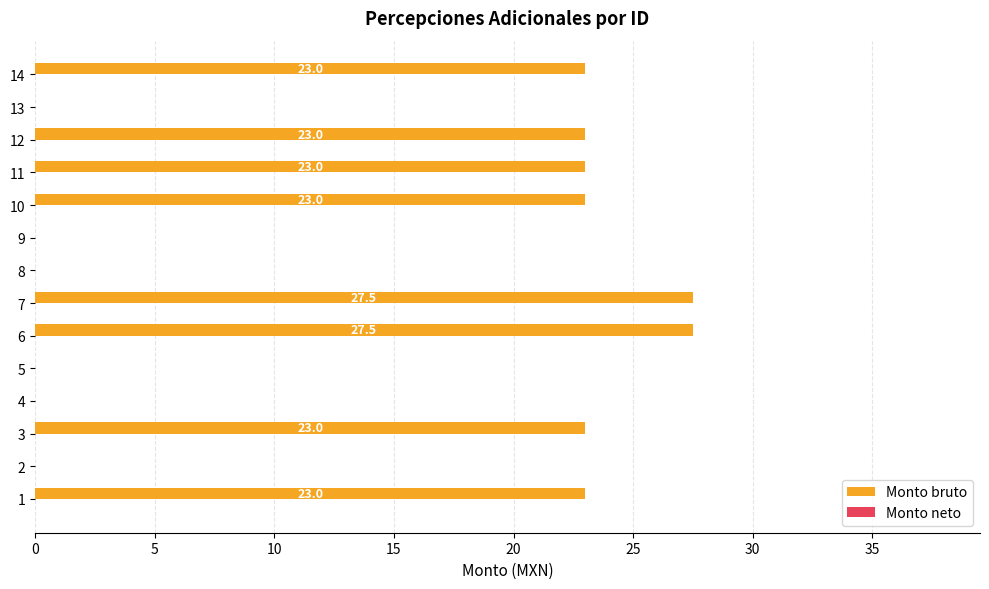

Is it true that the value at 5 is 0.0?

True